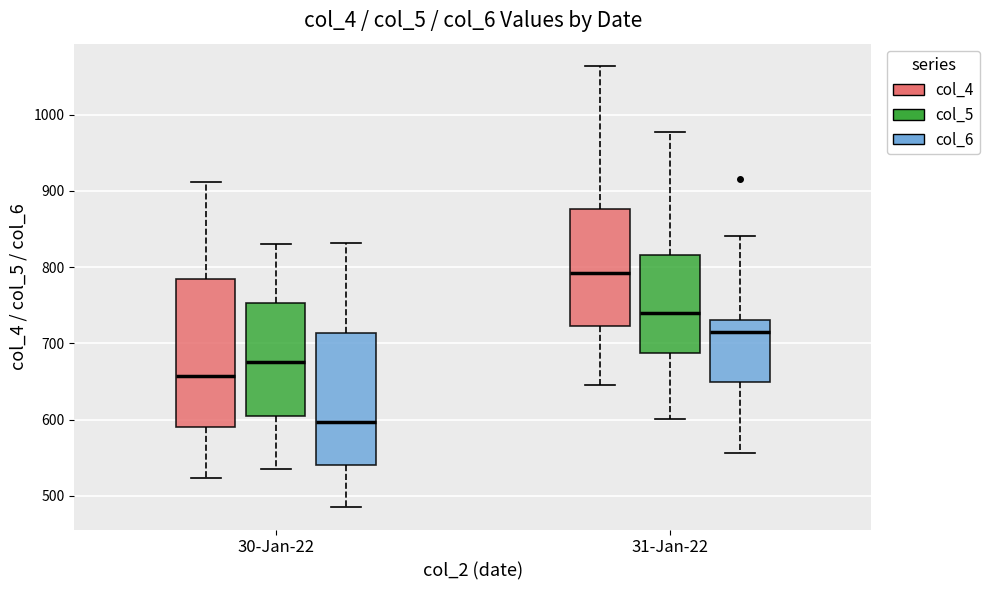

Reading left to right, read every box against the y-axis: the position of its median line, the range the box covers, and the ends of its whiskers. The values are not printed on the chart, so give them approximately, as read against the axis.

30-Jan-22 (col_4): median 660, box 590 to 780, whiskers 520 to 910
30-Jan-22 (col_5): median 680, box 610 to 750, whiskers 540 to 830
30-Jan-22 (col_6): median 600, box 540 to 710, whiskers 490 to 830
31-Jan-22 (col_4): median 790, box 720 to 880, whiskers 650 to 1060
31-Jan-22 (col_5): median 740, box 690 to 820, whiskers 600 to 980
31-Jan-22 (col_6): median 720, box 650 to 730, whiskers 560 to 840